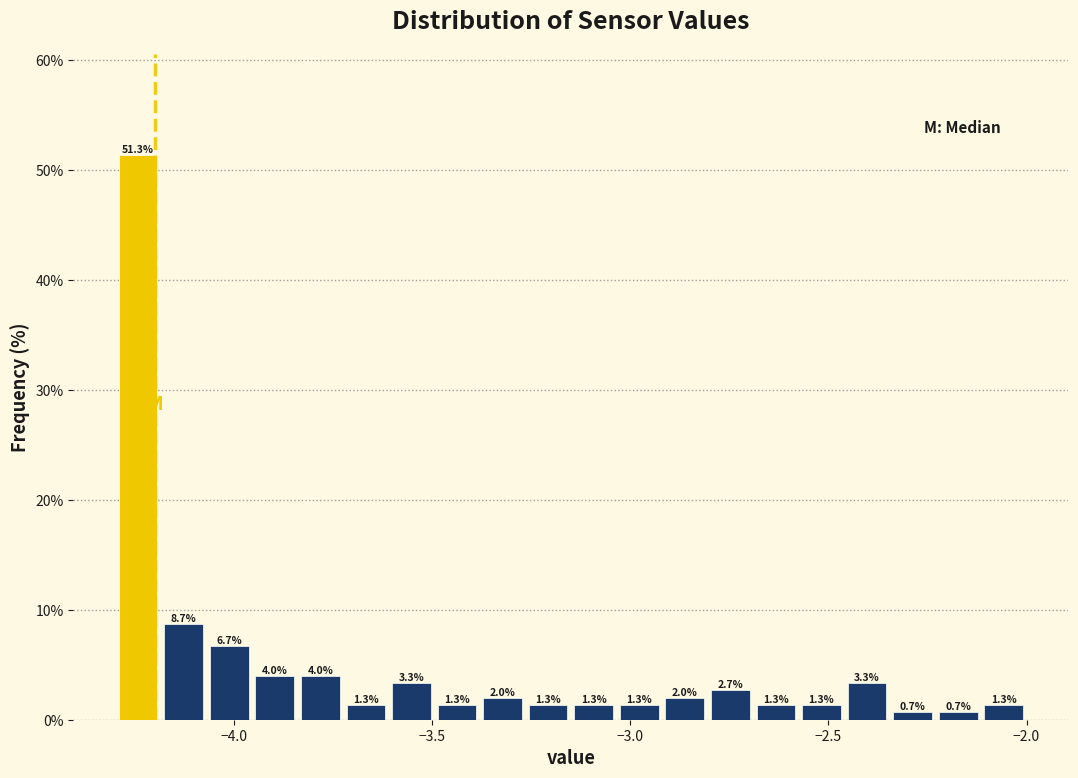

Read against the x-axis, roughly where is the centre of the tallest bar?

-4.25